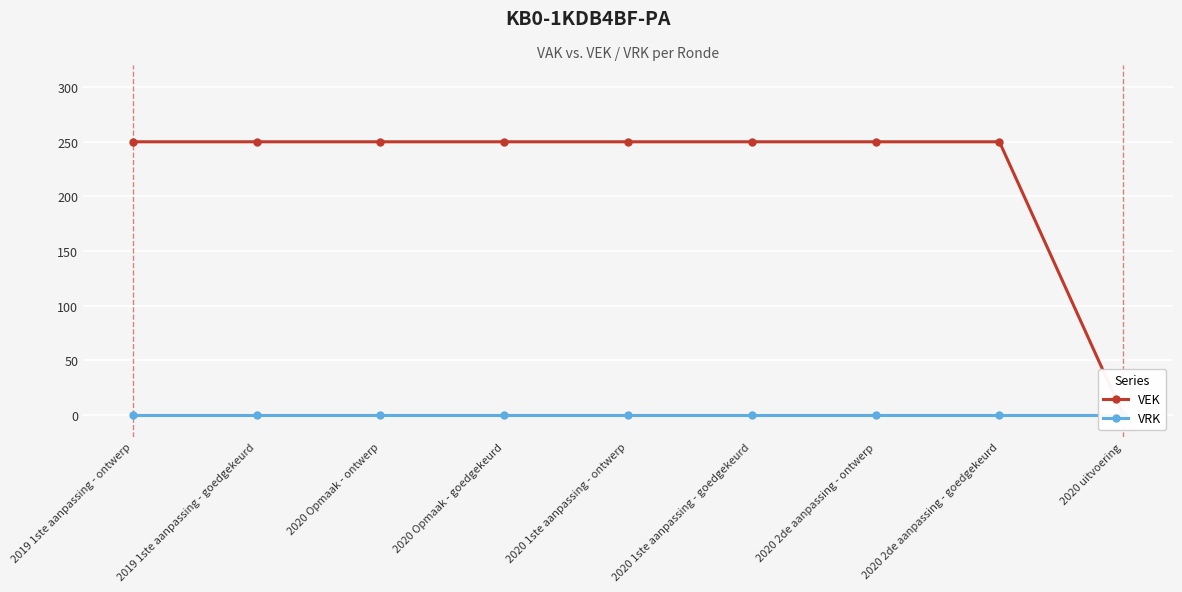

What position from the left is 2020 2de aanpassing - ontwerp?

7